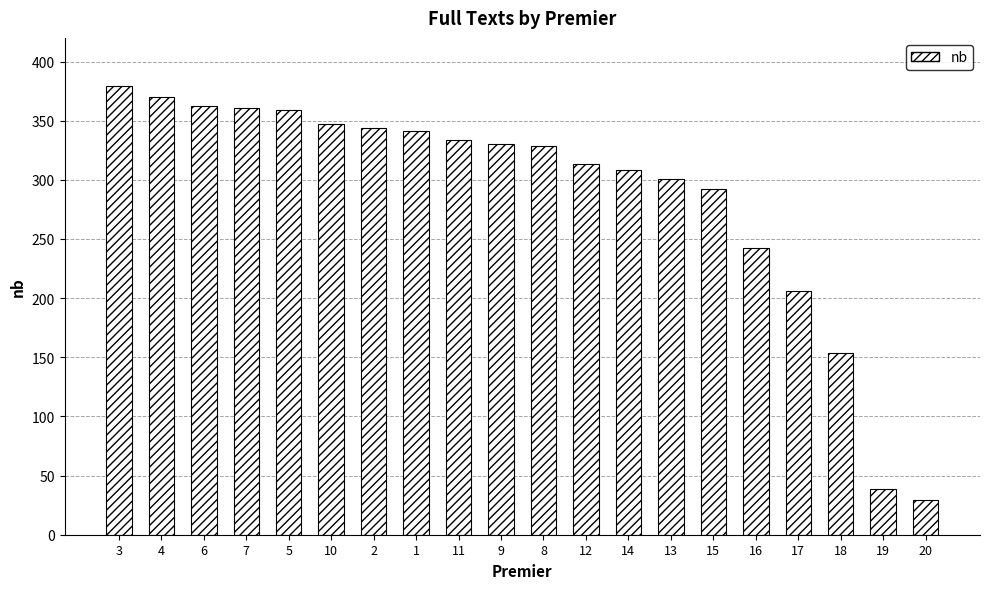

Does the chart contain stacked bars?

No